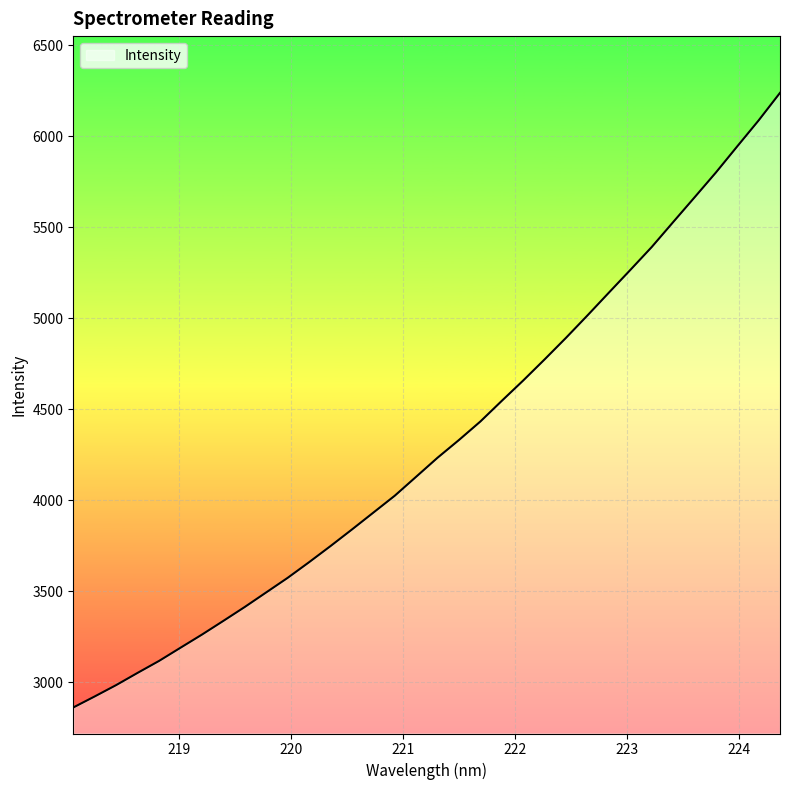

How many categories are shown in the chart?

34